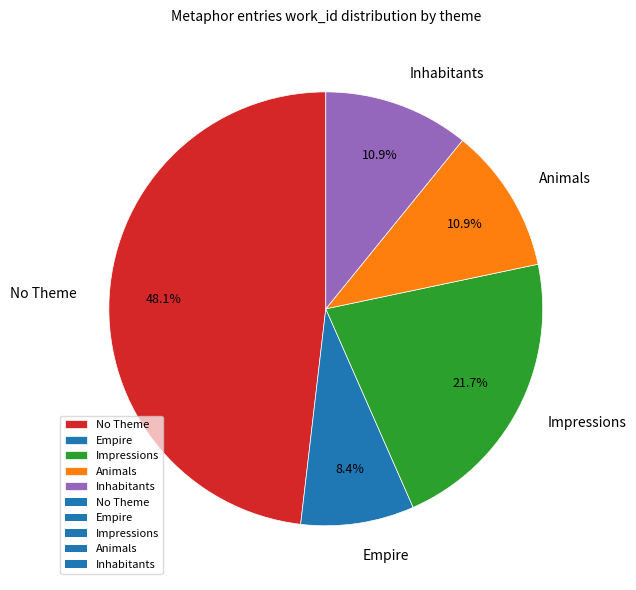

How much of the chart is everything except Inhabitants?

89.1%